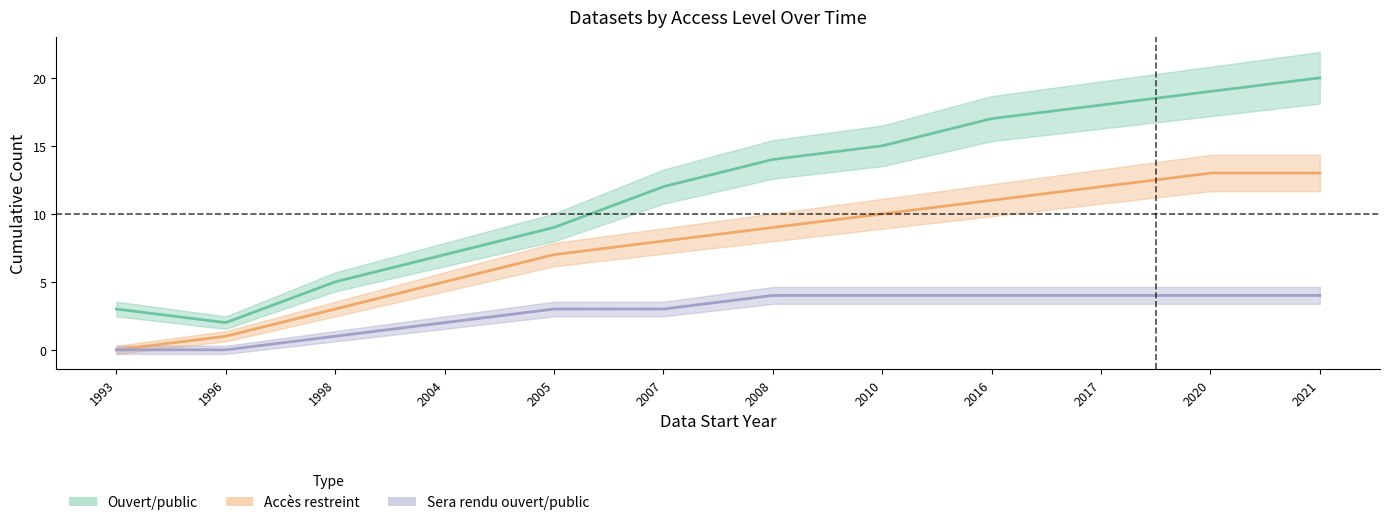

List the series in order of their overall mean, lowest first.

Sera rendu ouvert/public, Accès restreint, Ouvert/public